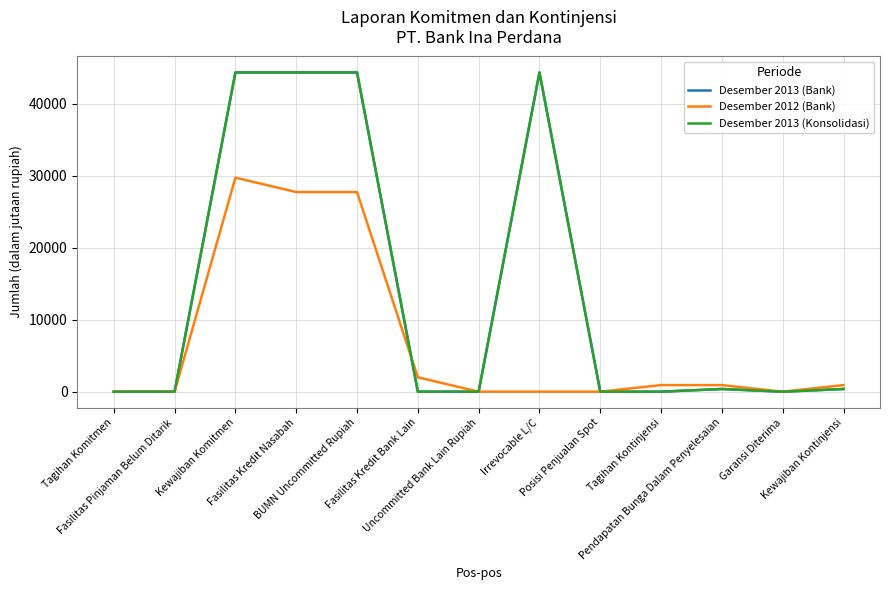

What is the label of the 10th point from the left?

Tagihan Kontinjensi